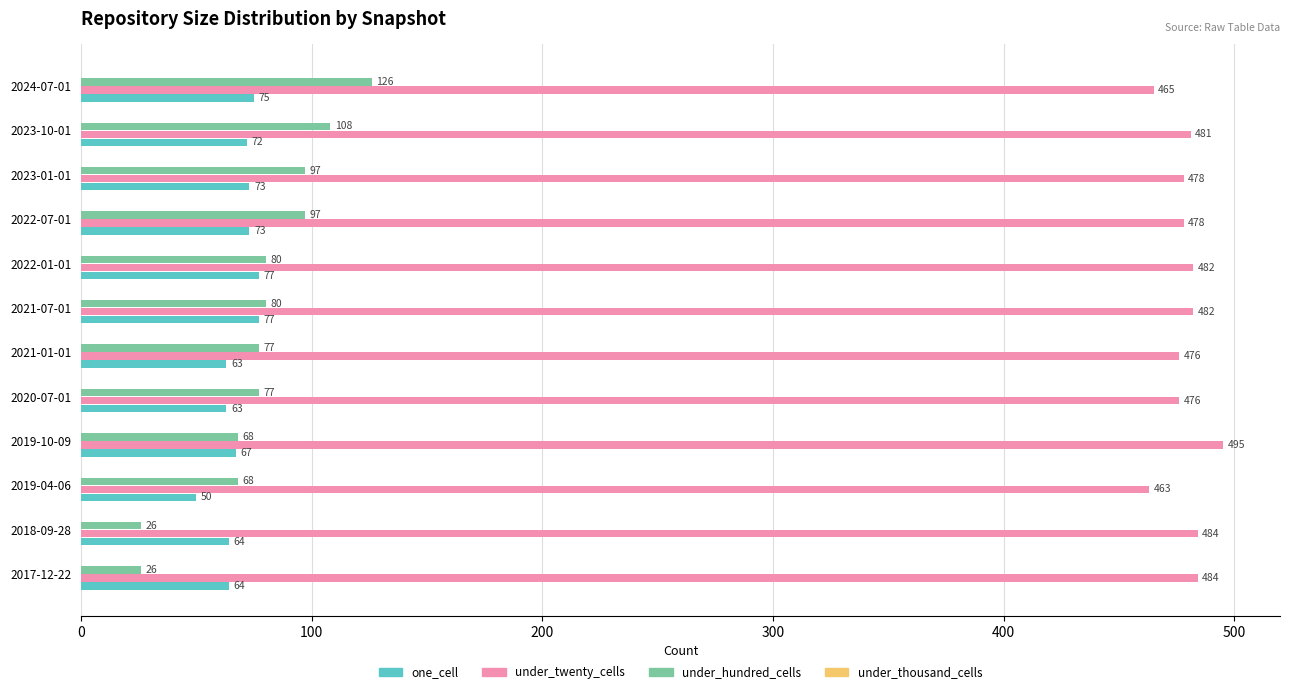

What value does the under_twenty_cells series have at 2021-07-01, to the nearest 10?

480